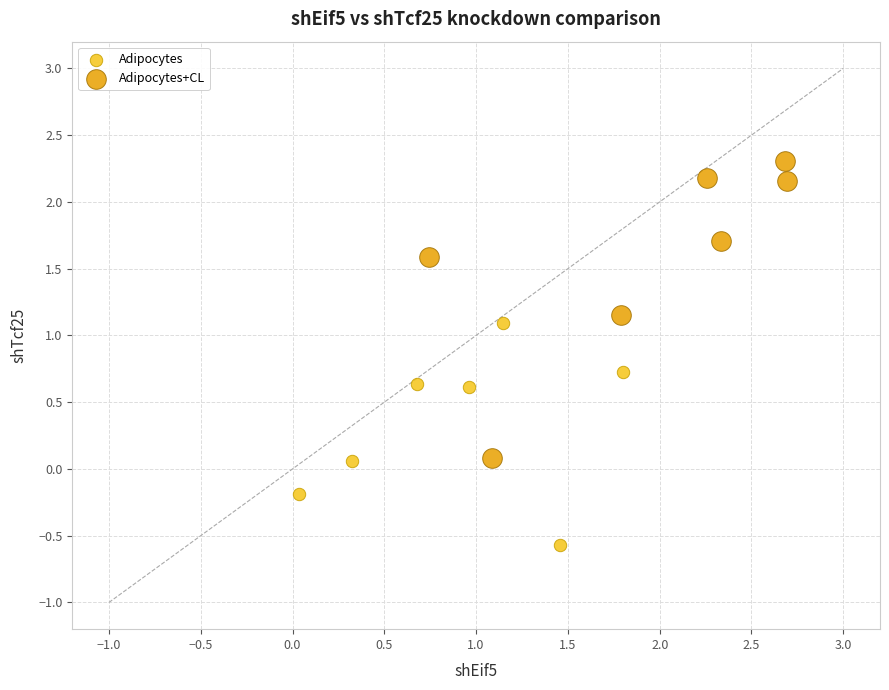

What are all the series names shown in the legend?

Adipocytes, Adipocytes+CL